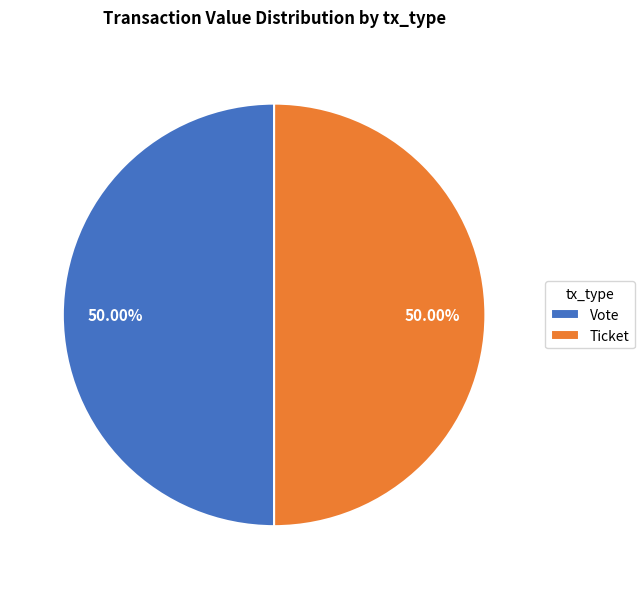

Count the number of slices in the pie.

2